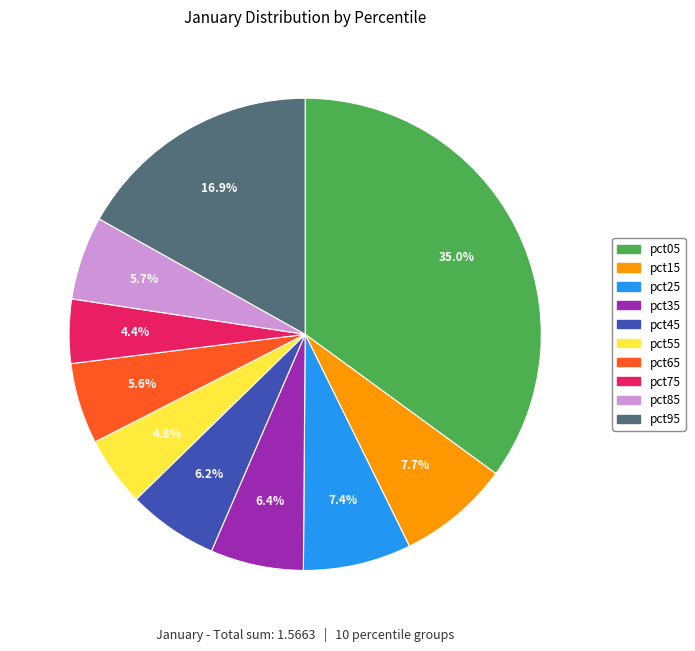

To the nearest percent, what is the difference between the largest and smallest slice percentages?

31%